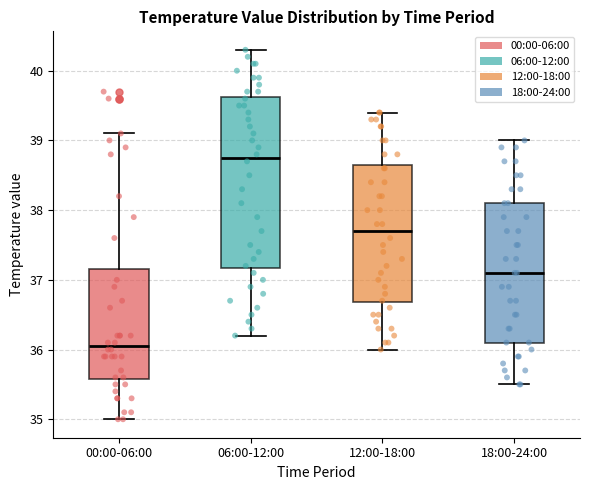

Reading left to right, transcribe this box plot: for each box, give where its median line is, the range the box spans, and where its two whiskers end, as read against the y-axis. The values are not printed on the chart, so give them approximately, as read against the axis.

00:00-06:00: median 36.1, box 35.6 to 37.2, whiskers 35.0 to 39.1
06:00-12:00: median 38.8, box 37.2 to 39.6, whiskers 36.2 to 40.3
12:00-18:00: median 37.7, box 36.7 to 38.7, whiskers 36.0 to 39.4
18:00-24:00: median 37.1, box 36.1 to 38.1, whiskers 35.5 to 39.0